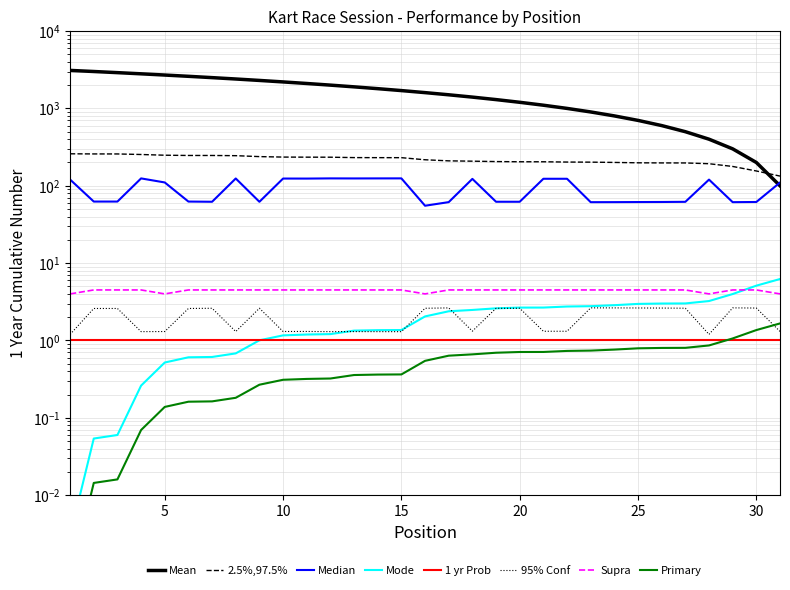

At which label is Position closest to 1600?

16